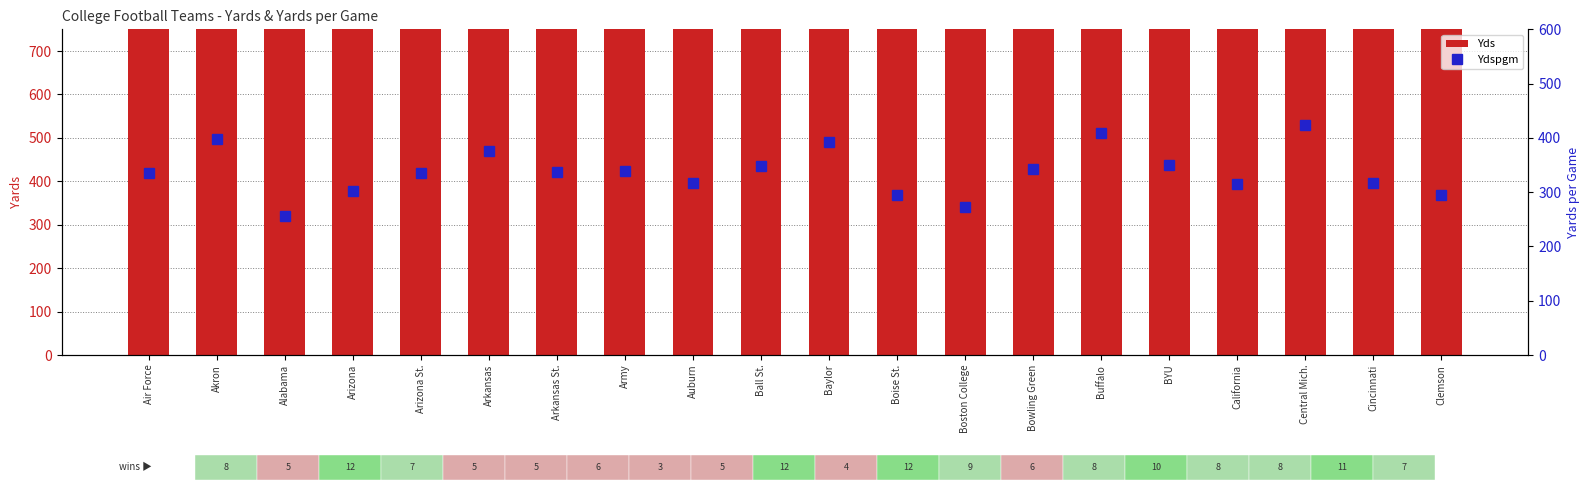

How many data points in Ydspgm are less than 336?

10